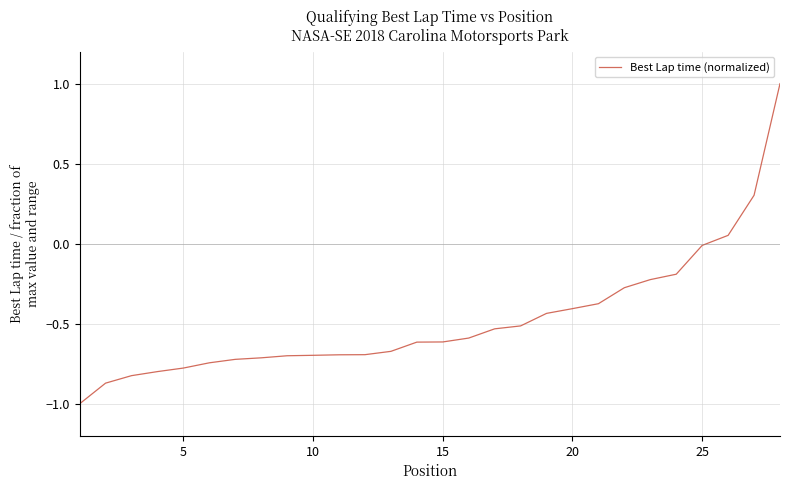

What is the difference between the maximum and minimum values?

2.0